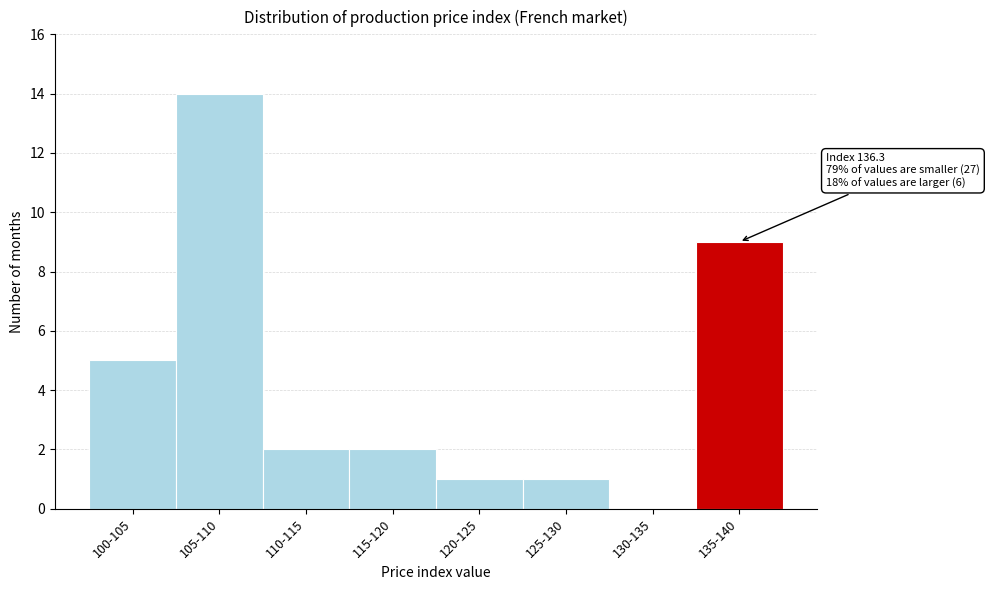

Reading left to right, what are all the values shown in this chart?

100-105=5	105-110=14	110-115=2	115-120=2	120-125=1	125-130=1	130-135=0	135-140=9